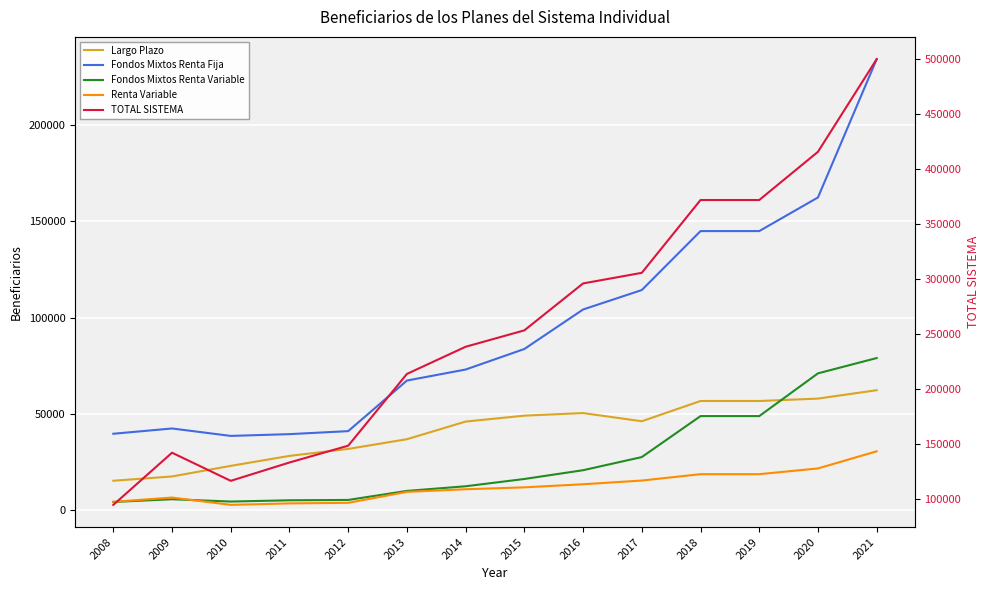

What is the difference between the maximum and second lowest values in the Renta Variable series?

27076